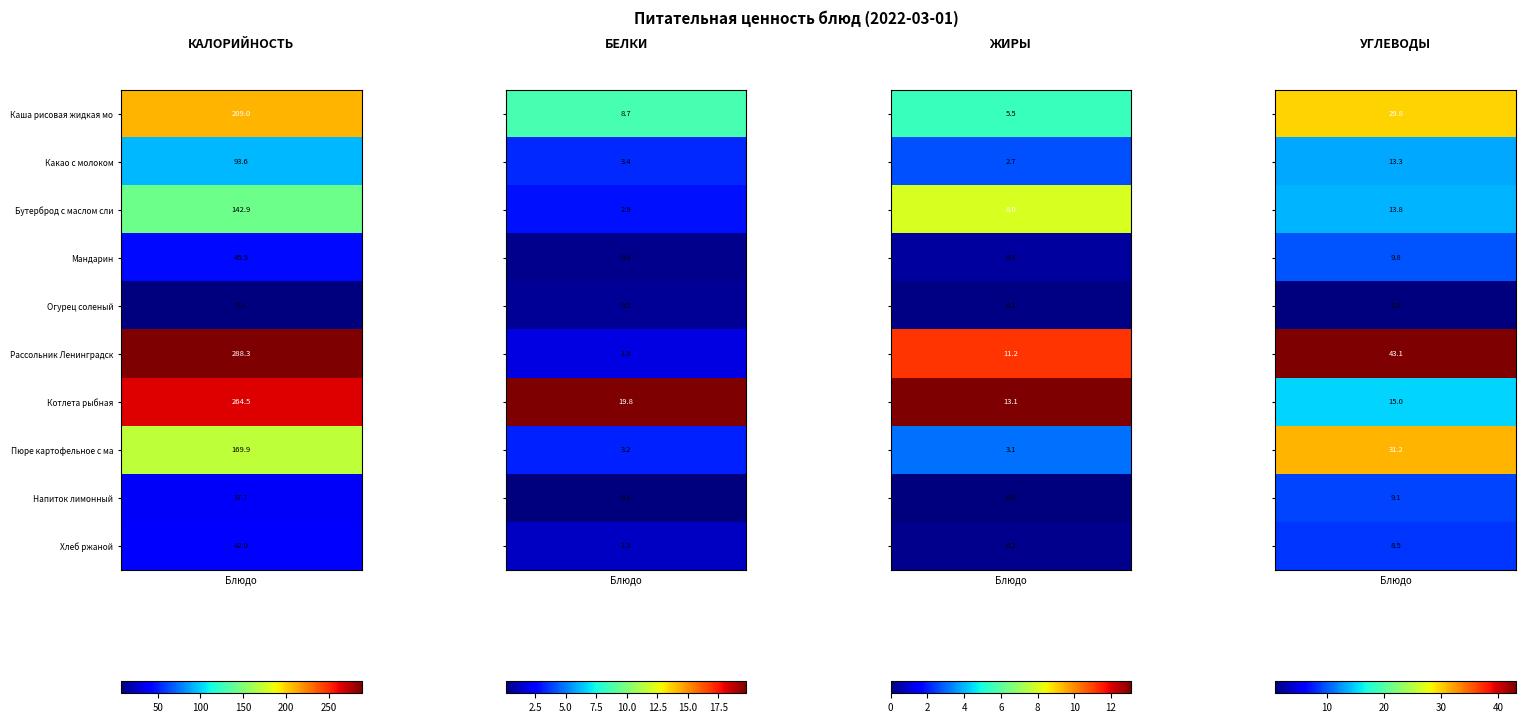

Reading left to right, what are all the values shown in this chart?

Каша рисовая жидкая молочная с маслом: Калорийность=209.0	Белки=8.7	Жиры=5.5	Углеводы=29.8
Какао с молоком: Калорийность=93.6	Белки=3.4	Жиры=2.7	Углеводы=13.3
Бутерброд с маслом сливочным: Калорийность=142.9	Белки=2.9	Жиры=8.0	Углеводы=13.8
Мандарин: Калорийность=45.5	Белки=0.4	Жиры=0.4	Углеводы=9.8
Огурец соленый: Калорийность=7.1	Белки=0.5	Жиры=0.1	Углеводы=1.0
Рассольник Ленинградский: Калорийность=288.3	Белки=1.8	Жиры=11.2	Углеводы=43.1
Котлета рыбная: Калорийность=264.5	Белки=19.8	Жиры=13.1	Углеводы=15.0
Пюре картофельное с маслом: Калорийность=169.9	Белки=3.2	Жиры=3.1	Углеводы=31.2
Напиток лимонный: Калорийность=37.7	Белки=0.1	Жиры=0.0	Углеводы=9.1
Хлеб ржаной: Калорийность=42.0	Белки=1.3	Жиры=0.2	Углеводы=8.5